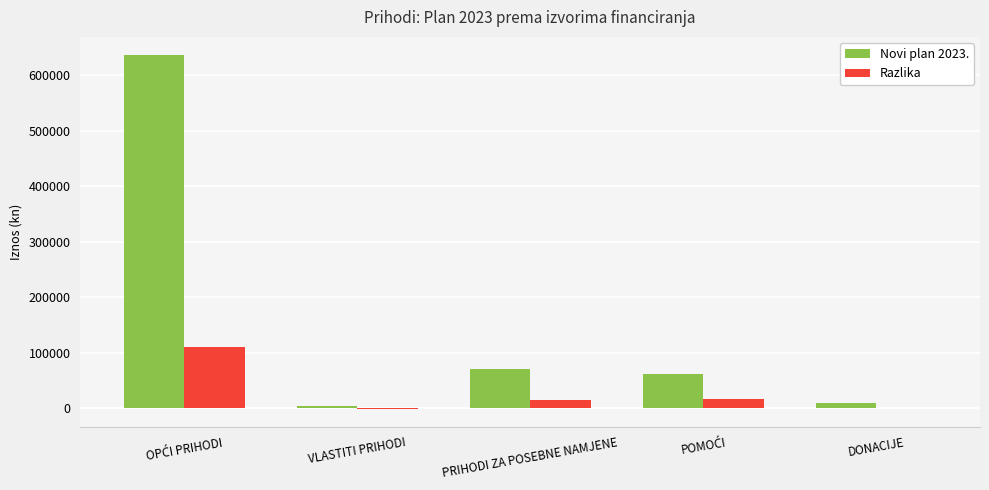

At which label is Novi plan 2023. closest to 320536?

PRIHODI ZA POSEBNE NAMJENE